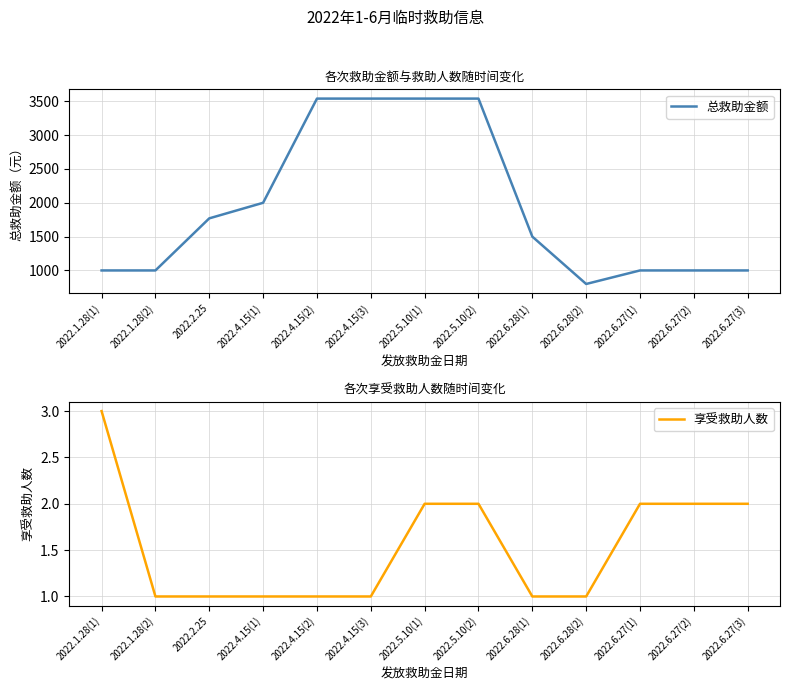

Which category has the lowest value in the 享受救助人数 series?

2022.1.28(2)